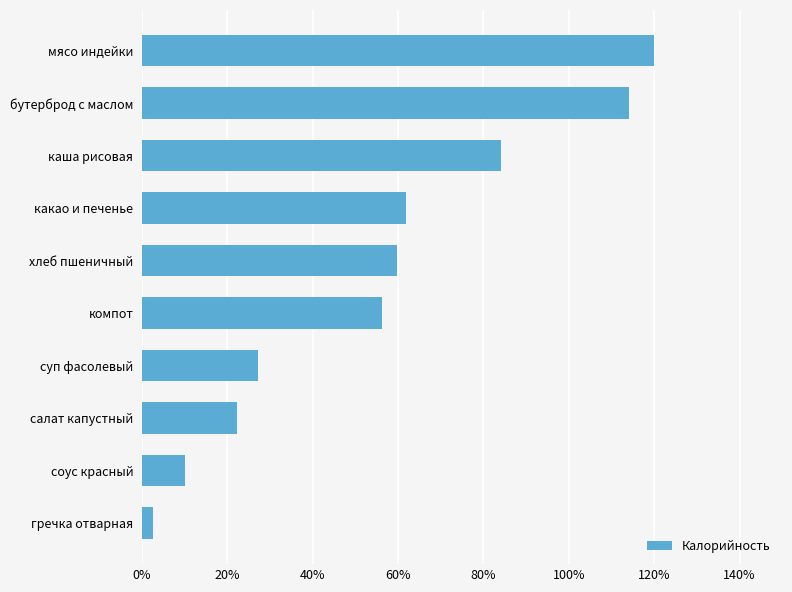

Are the bars horizontal?

Yes